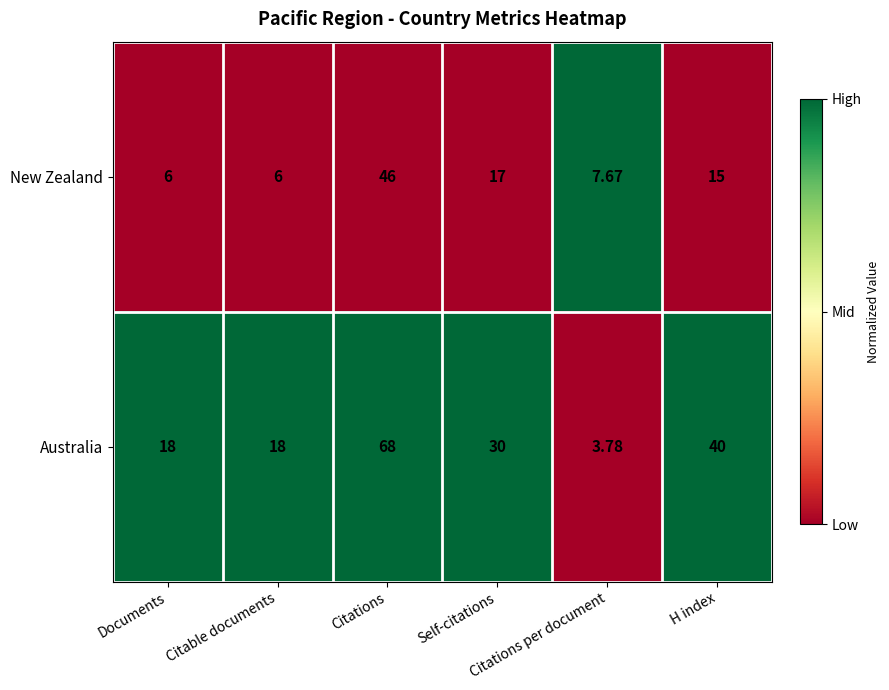

Which series has the largest range (max minus min)?

Australia